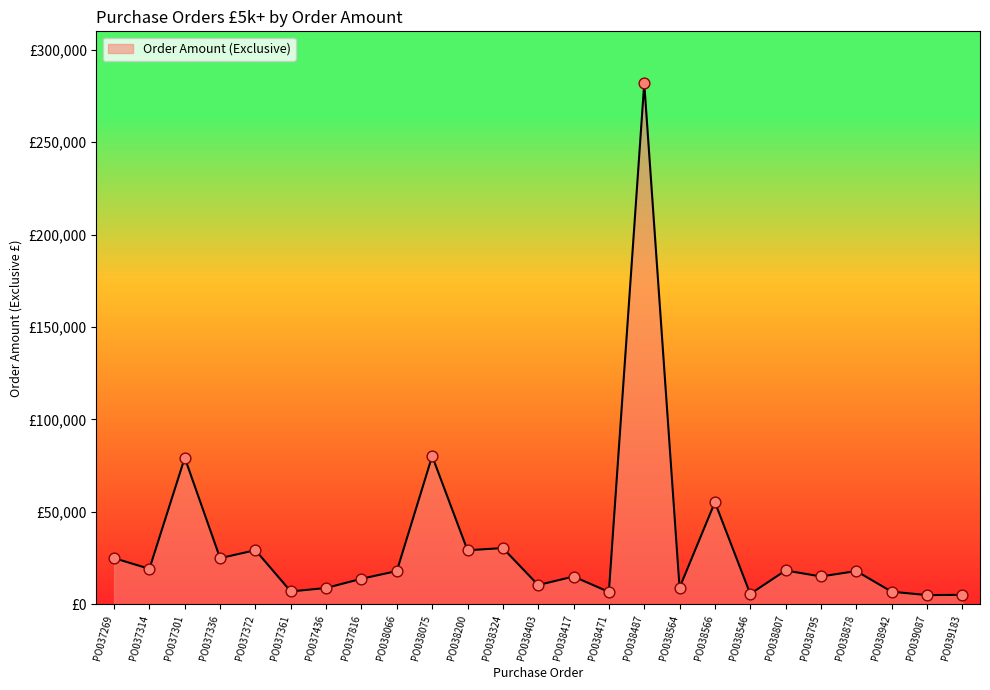

Does the chart have visible grid lines?

No